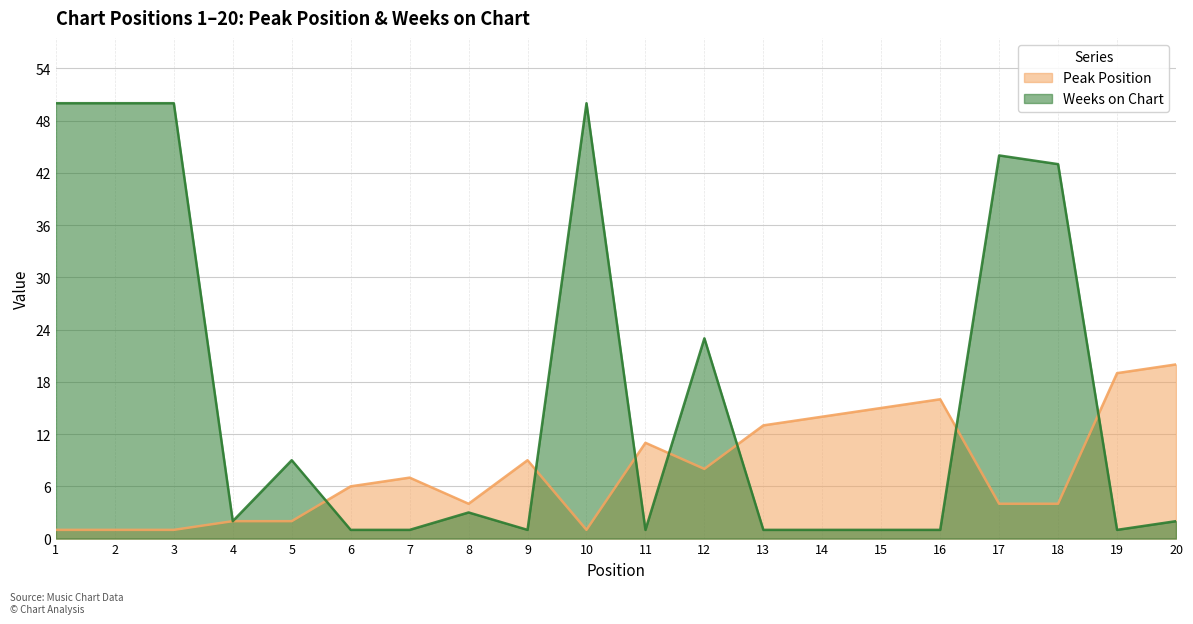

Where does the Weeks on Chart series first go above 2?

1